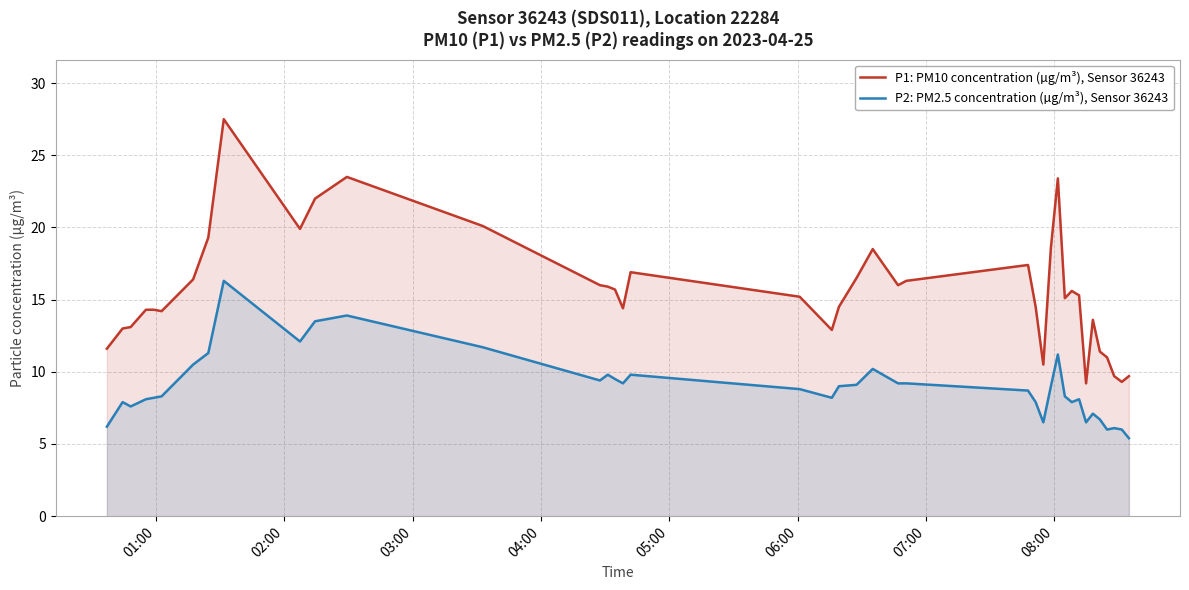

Does the chart display data point markers on the line(s)?

No